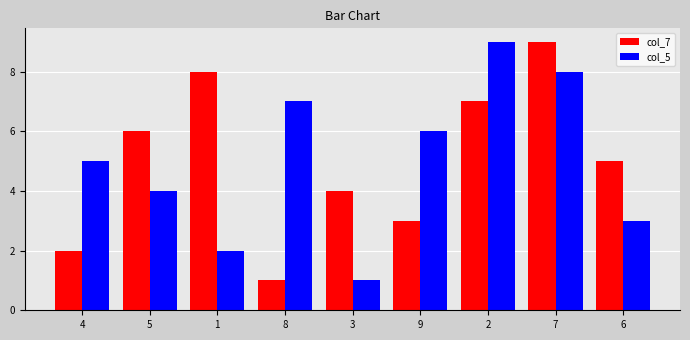

Is the value of col_7 at 1 greater than the value of col_5 at 5?

Yes